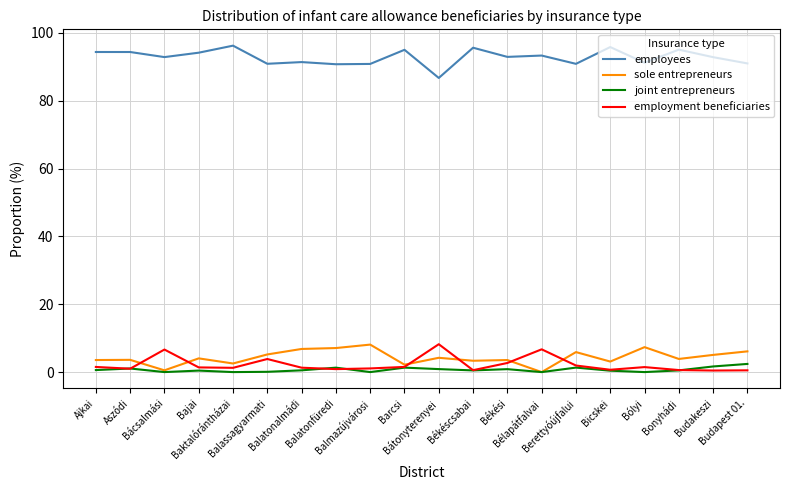

Which series has the largest total across all categories?

employees